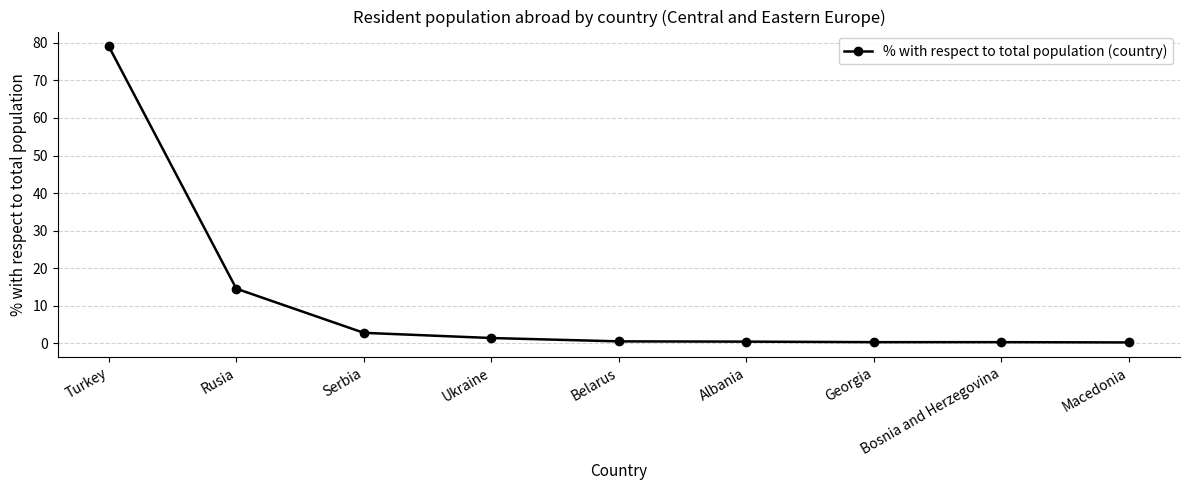

The chart shows a value of 0.3 at Bosnia and Herzegovina. True or false?

True